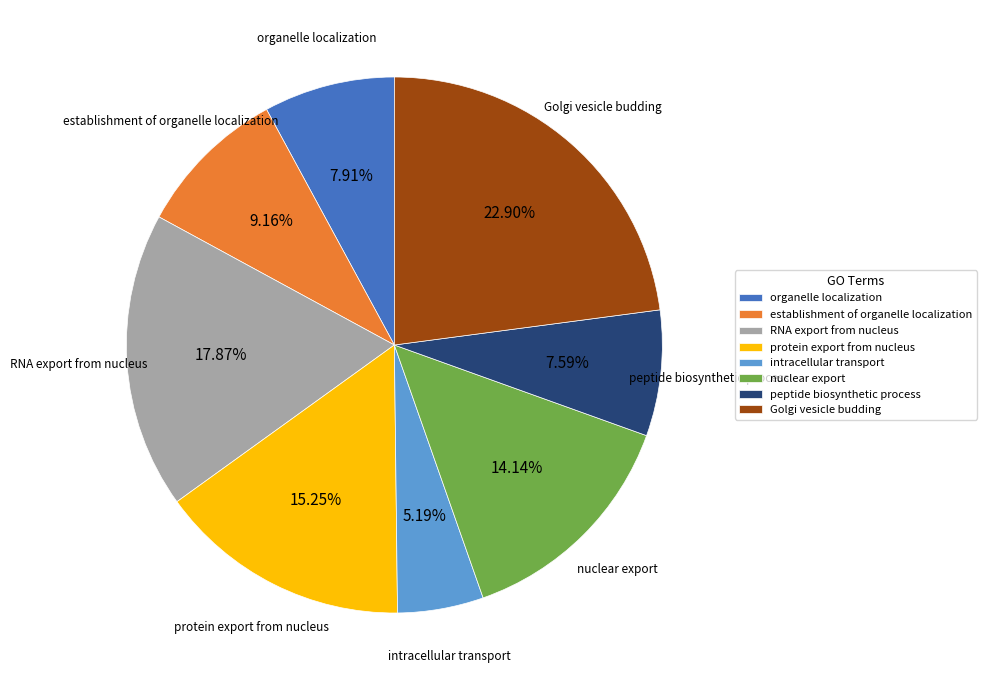

To the nearest percent, what is the average slice percentage?

12%